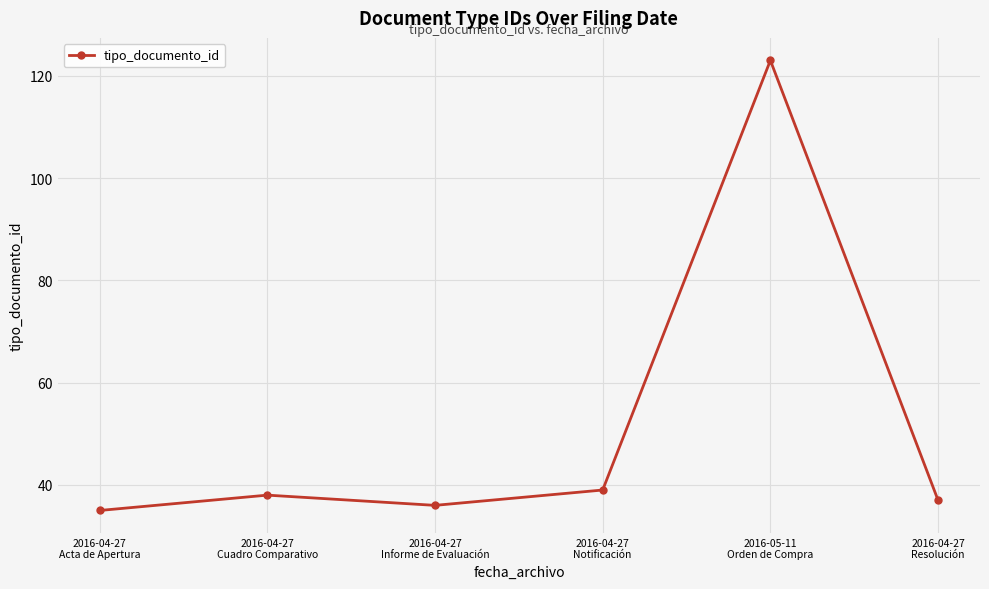

List the labels in order of value, largest first.

2016-05-11
Orden de Compra, 2016-04-27
Notificación, 2016-04-27
Cuadro Comparativo, 2016-04-27
Resolución, 2016-04-27
Informe de Evaluación, 2016-04-27
Acta de Apertura